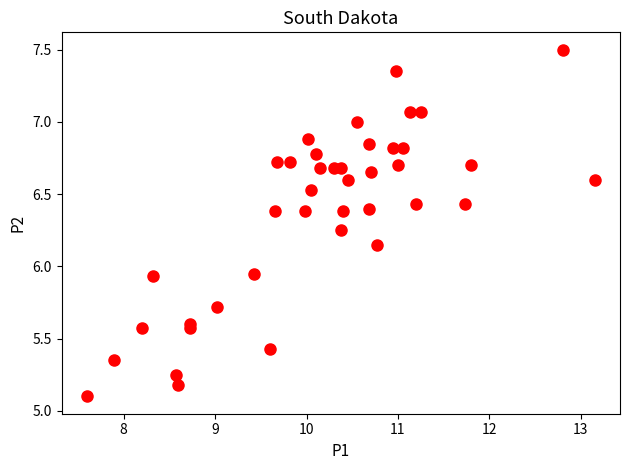

What is the range of Y values (max minus min)?

2.4